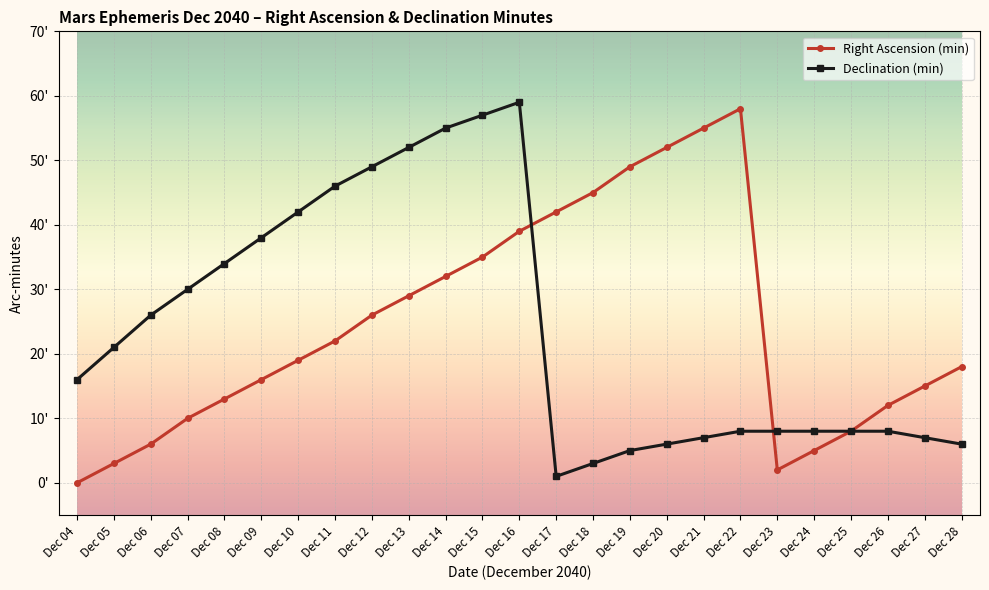

Which category has the lowest value across all series?

Dec 04